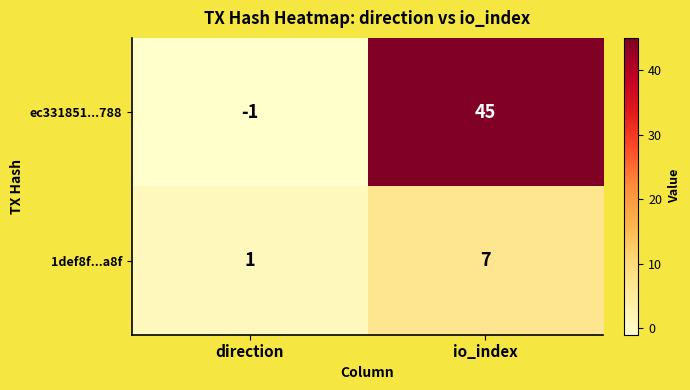

What is the maximum value shown in the chart?

45